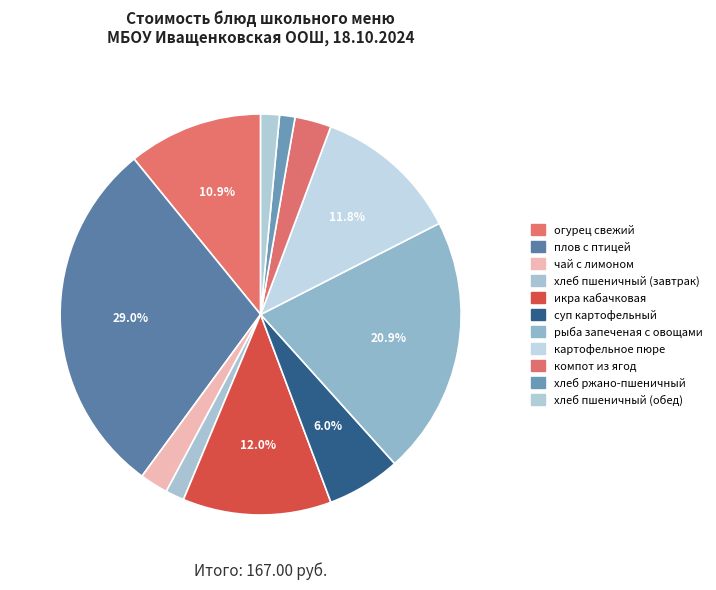

True or false: хлеб пшеничный (завтрак) accounts for 2% of the total.

True